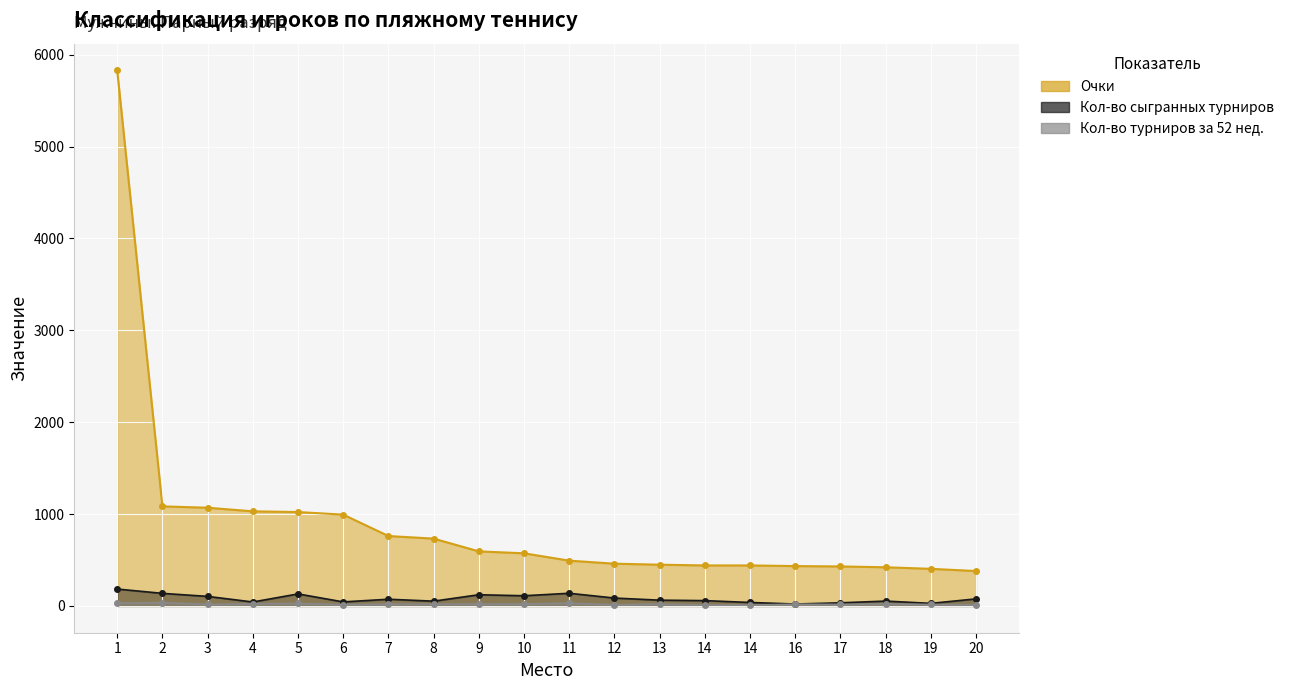

At which category is the sum across all series the highest?

1